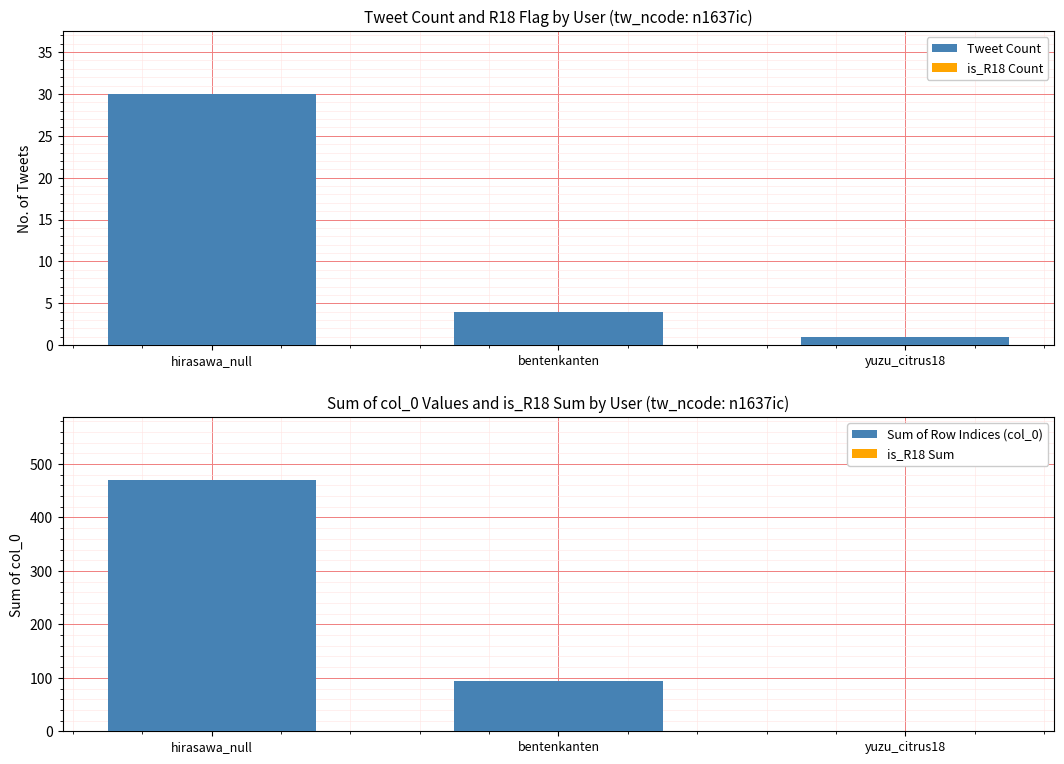

What is the value of the Tweet Count bar at the 2nd from the left?

4